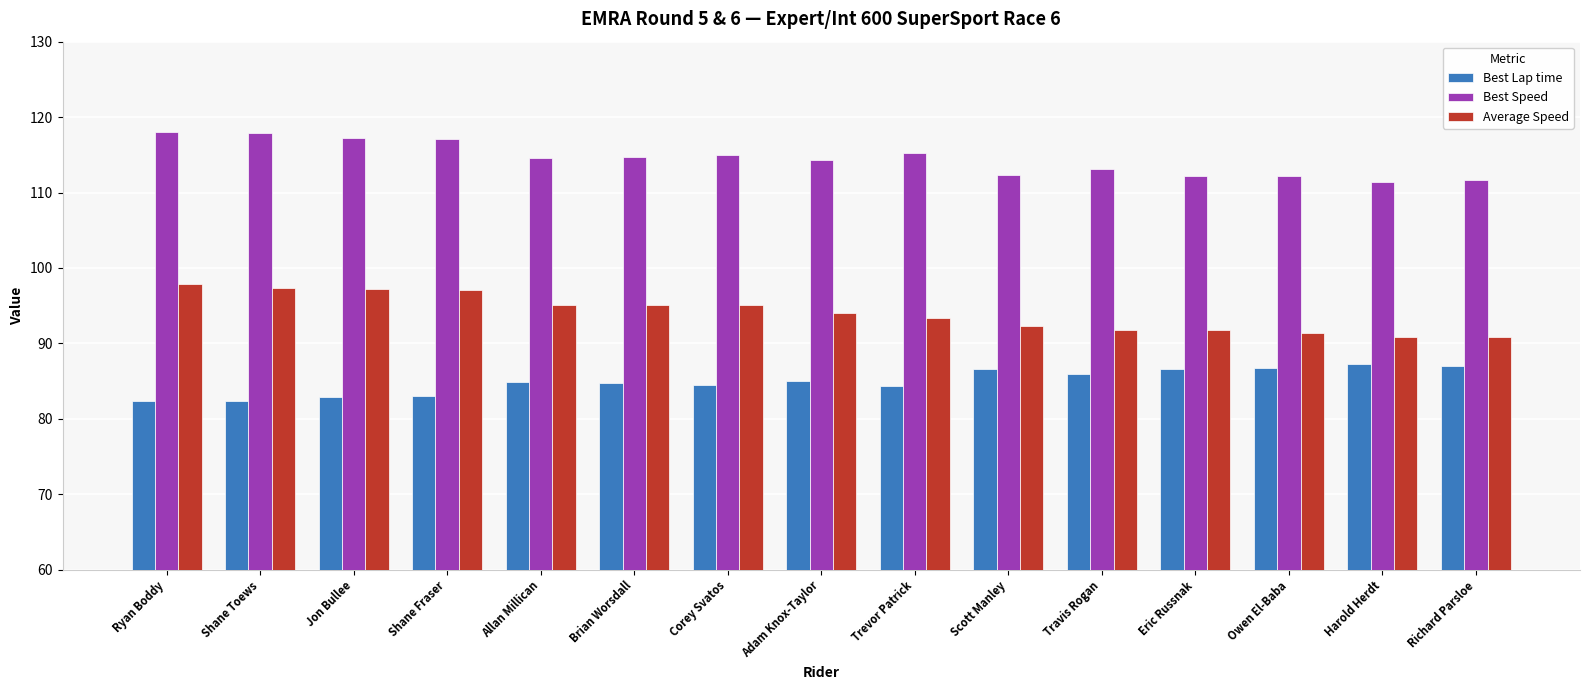

What is the label of the 9th bar from the right?

Corey Svatos